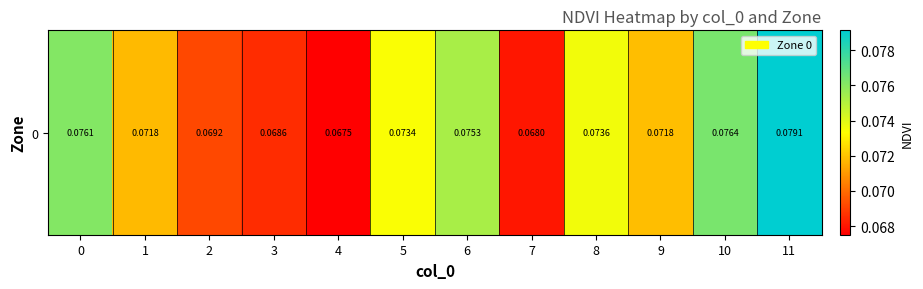

What is the greatest value displayed?

0.1